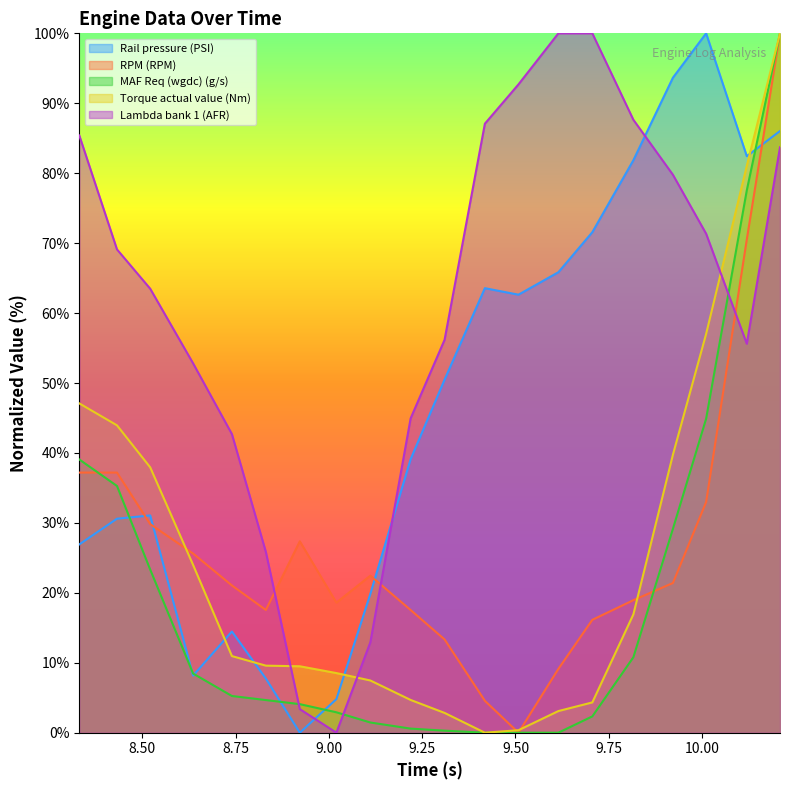

The Rail pressure (PSI) series shows 100.0 at 10.011. True or false?

True